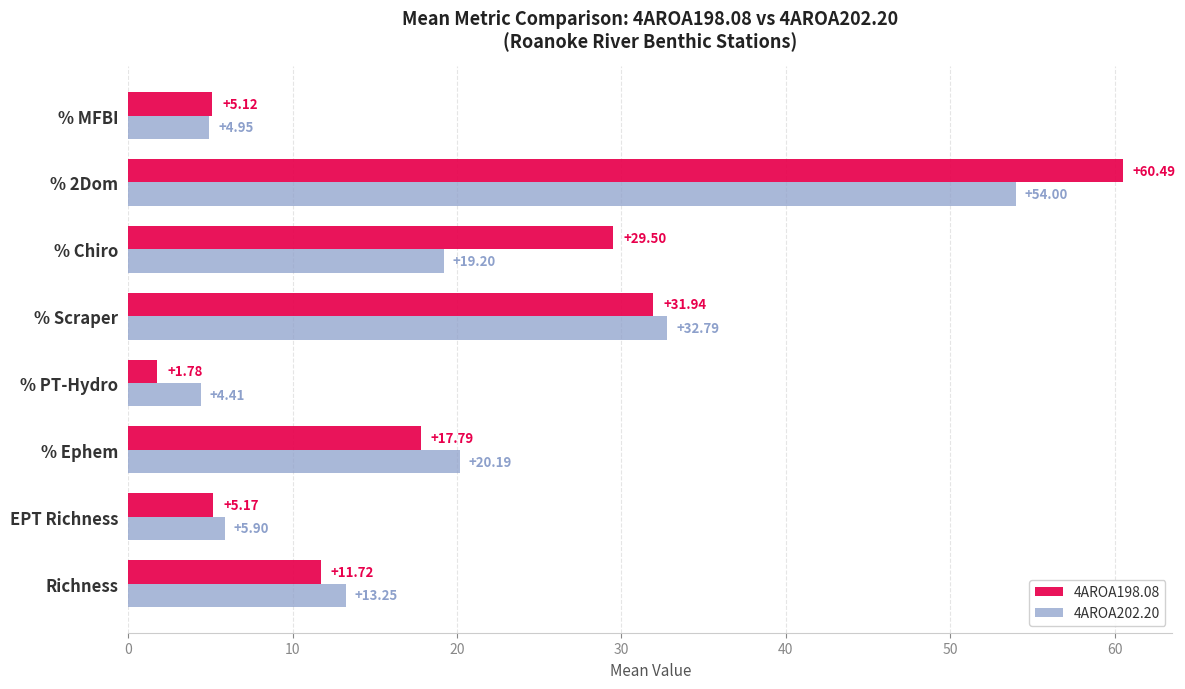

Rank the series by their maximum value, from lowest to highest.

4AROA202.20, 4AROA198.08